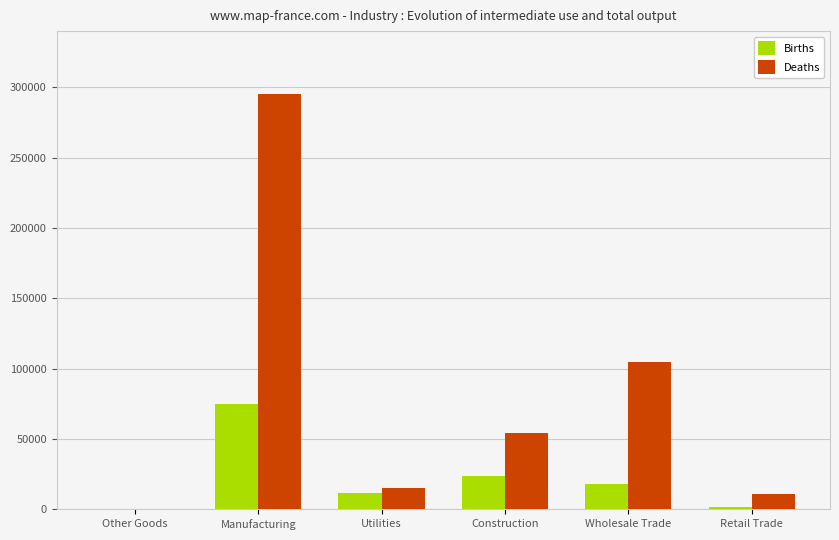

How many groups of bars are there?

6